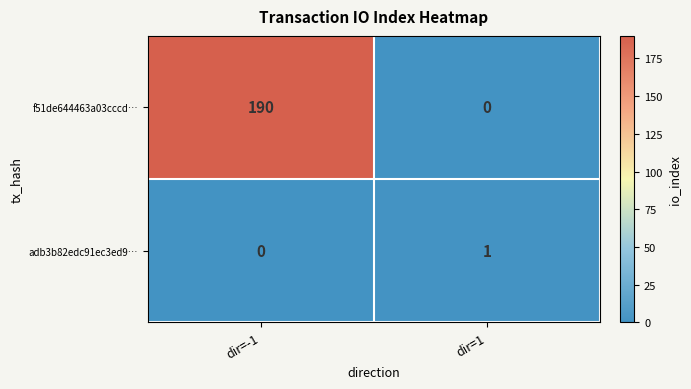

The f51de644463a03cccd… series shows 78 at dir=-1. True or false?

False